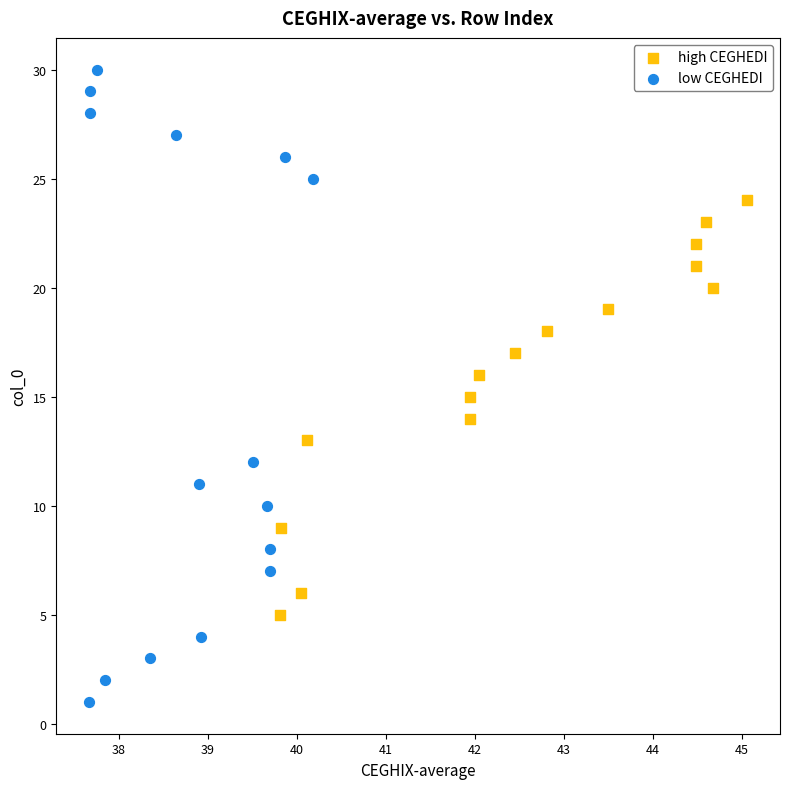

Which series reaches the minimum Y coordinate?

low CEGHEDI